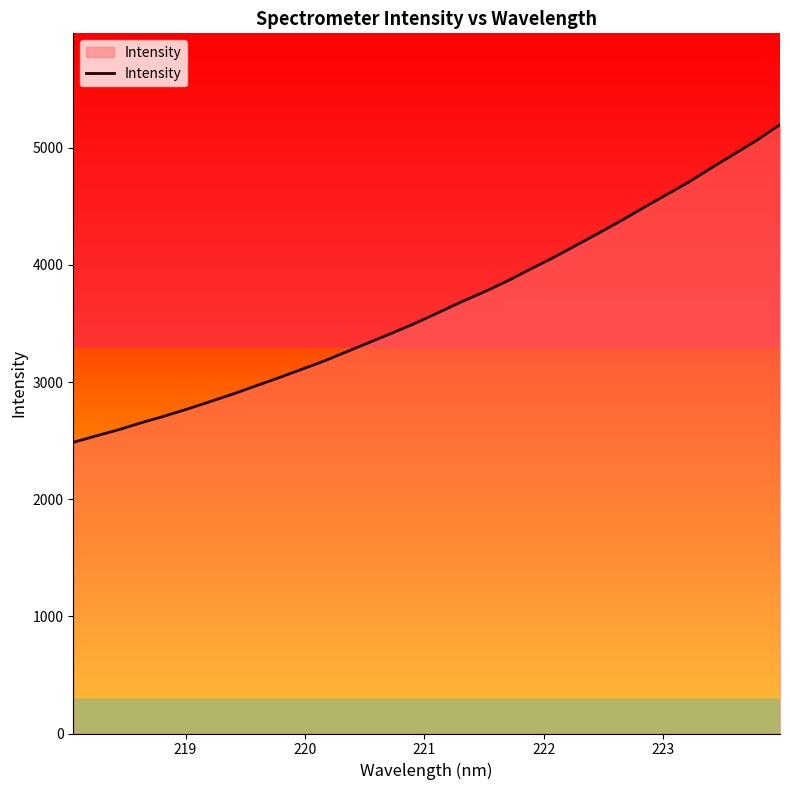

What is the maximum value shown in the chart?

5198.1